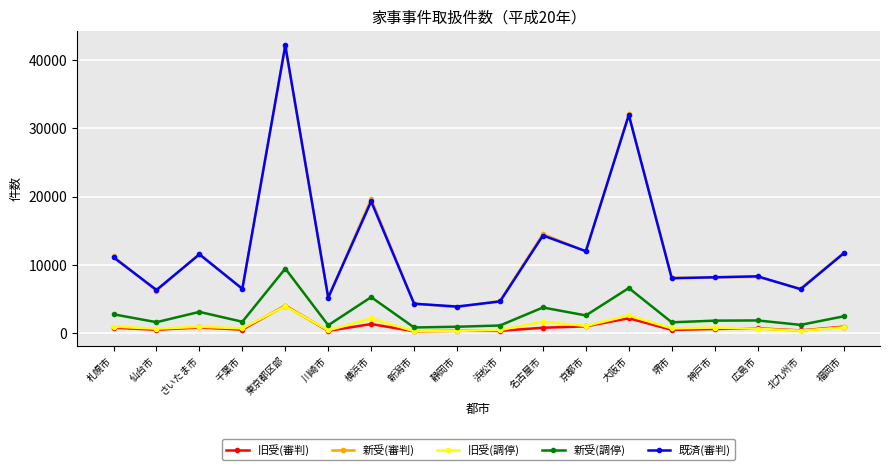

Which series has the widest spread of values?

既済(審判)